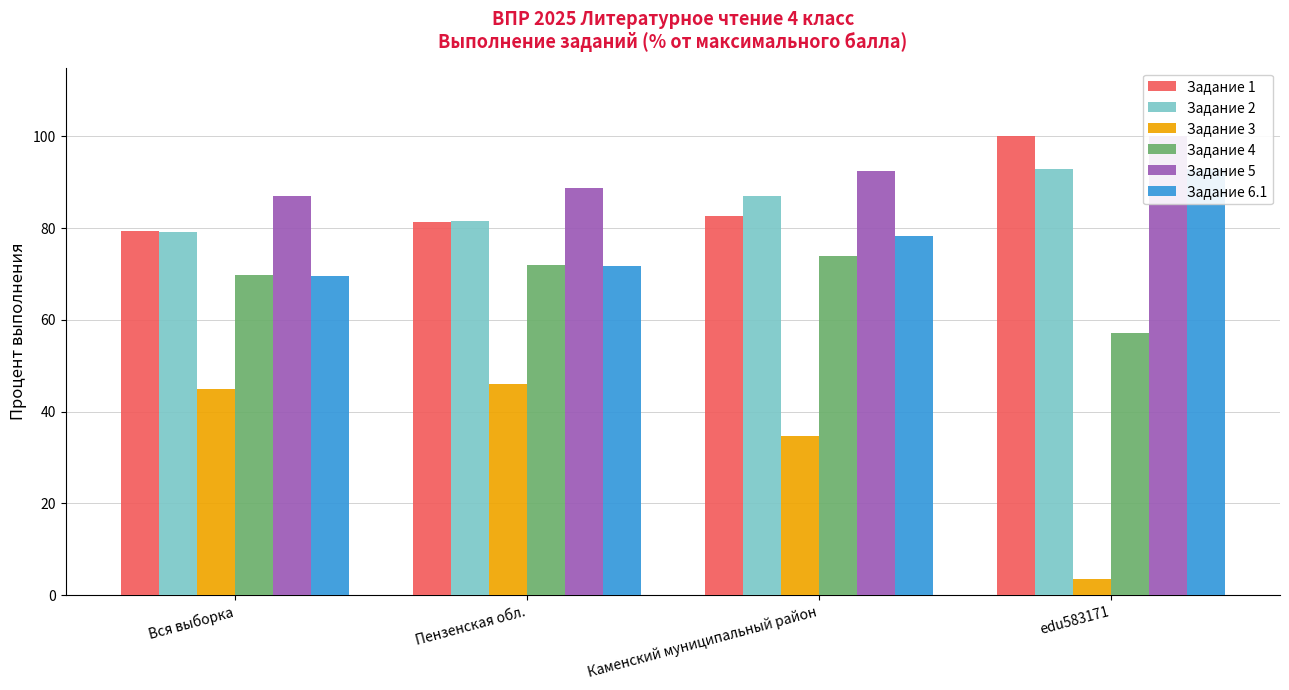

What are all the series names shown in the legend?

Задание 1, Задание 2, Задание 3, Задание 4, Задание 5, Задание 6.1